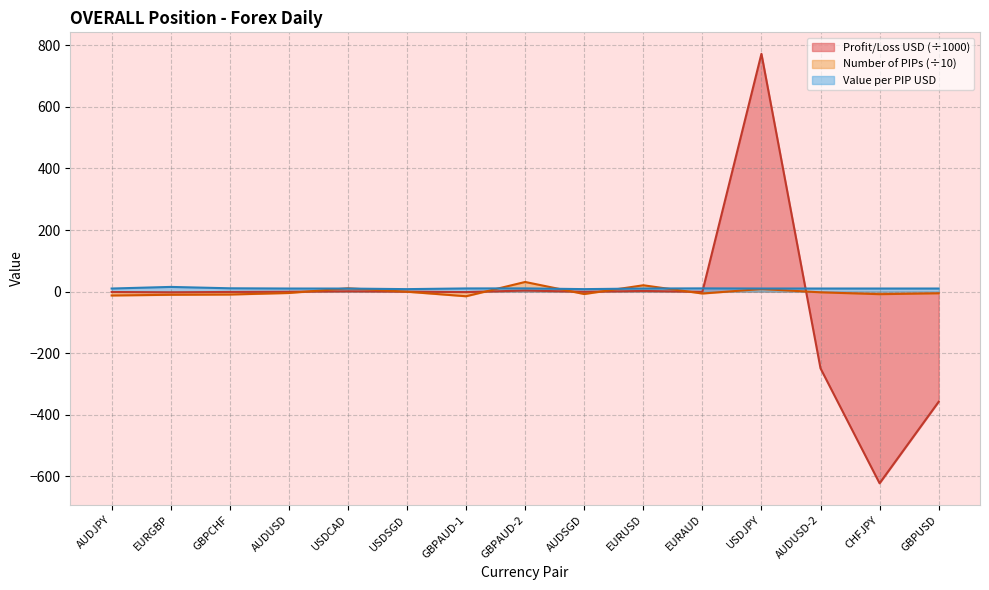

At which category does Value per PIP USD reach its first local valley?

USDSGD